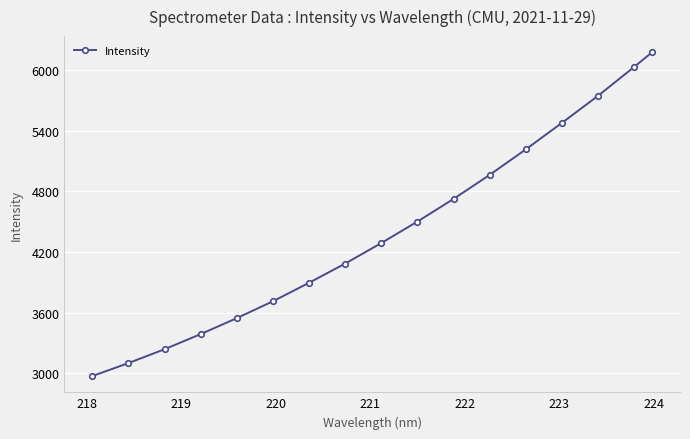

What is the difference between the maximum and minimum values?

3202.4